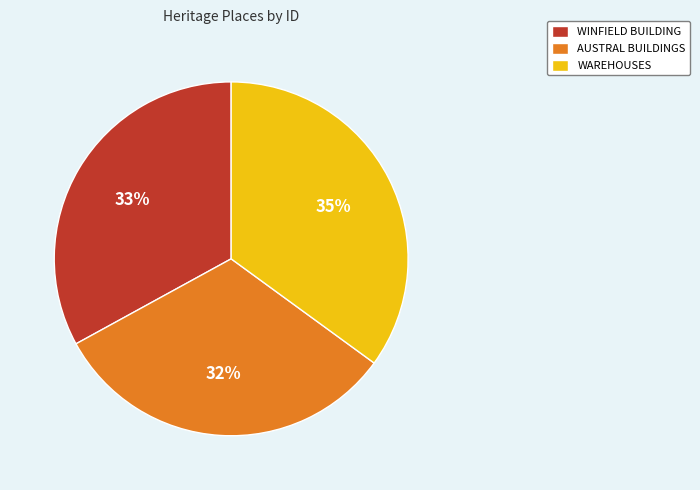

What is the ratio of the value at AUSTRAL BUILDINGS to the value at WAREHOUSES?

0.9